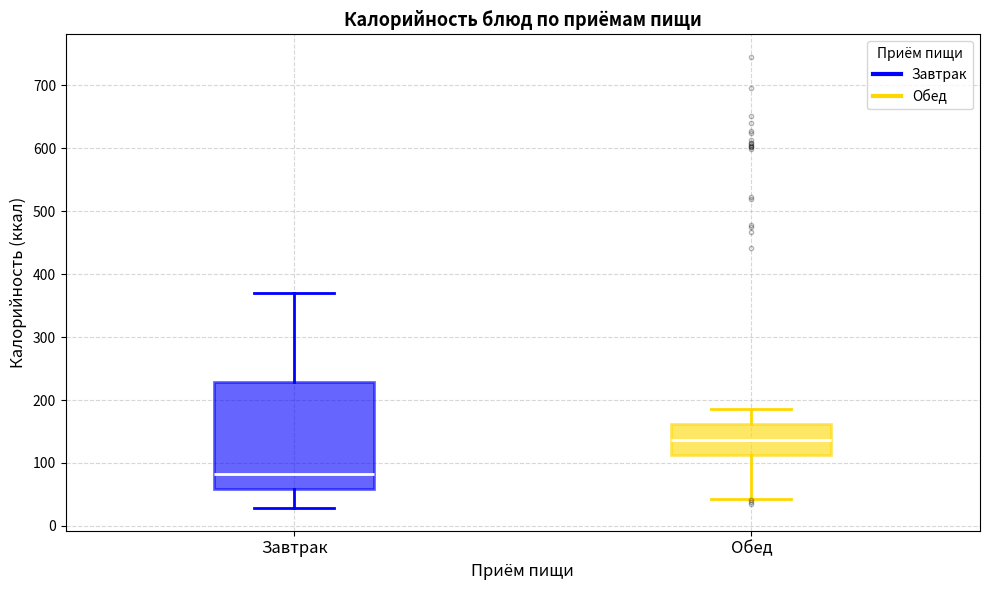

Which box has the highest median line?

Обед